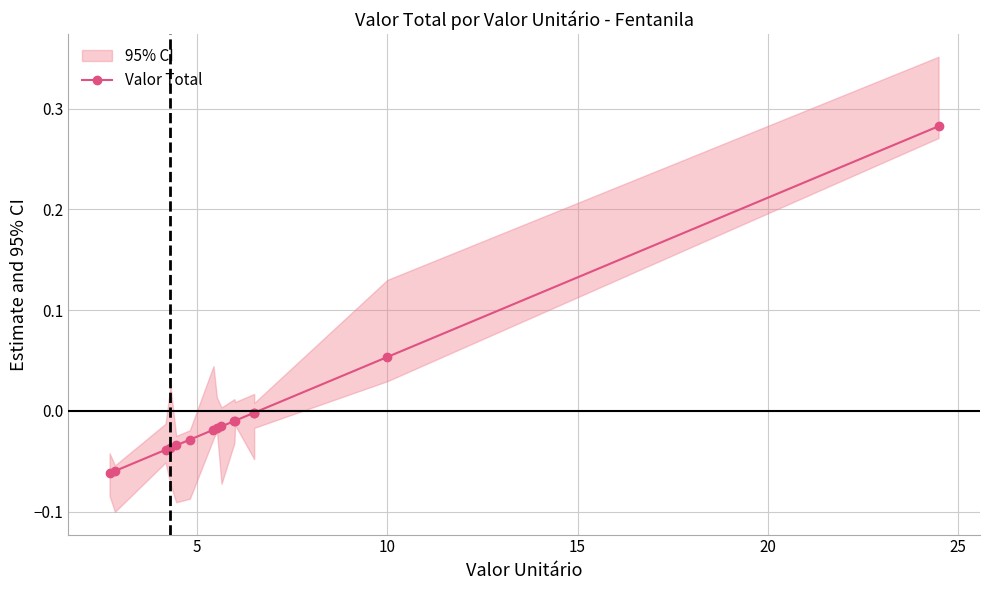

True or false: the data shows -0.0 at 25.

False